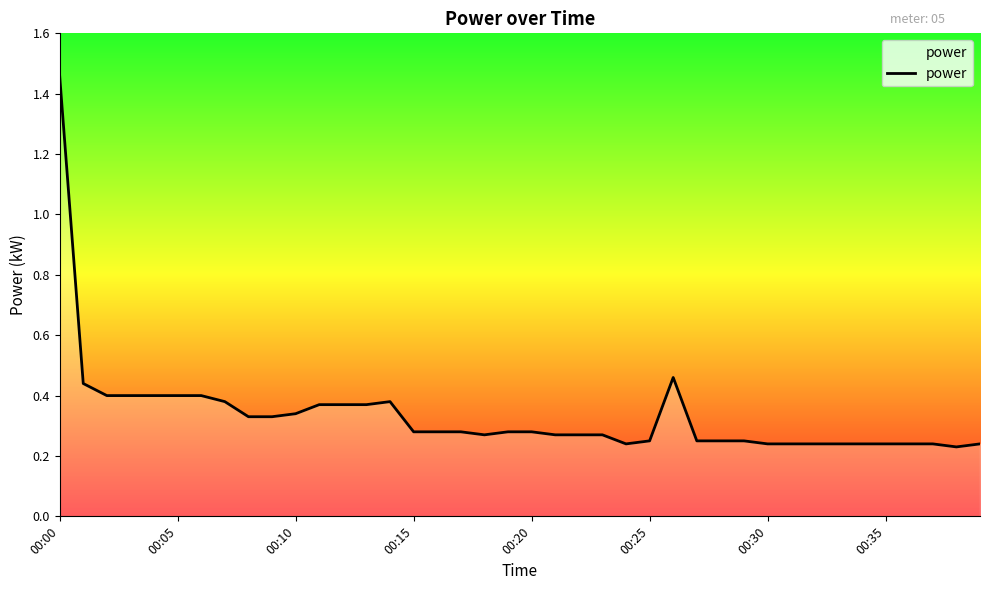

What is the difference between the maximum and minimum values?

1.2